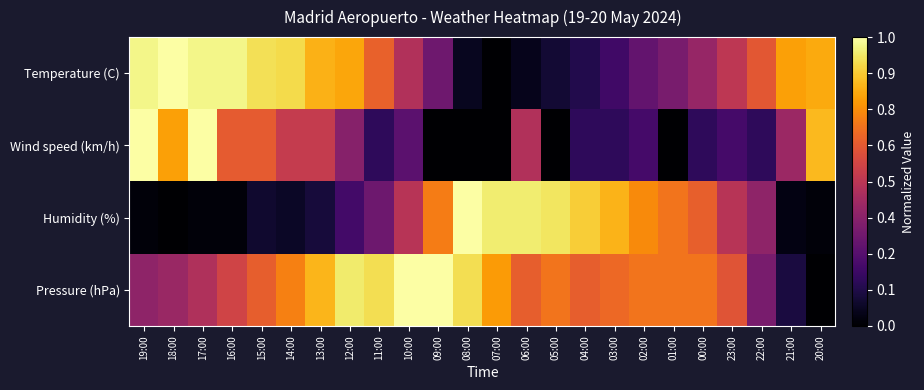

Reading right to left, what are all the values shown in this chart?

Temperature (C): 20:00=0.8	21:00=0.8	22:00=0.6	23:00=0.5	00:00=0.4	01:00=0.3	02:00=0.3	03:00=0.2	04:00=0.1	05:00=0.1	06:00=0.0	07:00=0.0	08:00=0.1	09:00=0.3	10:00=0.5	11:00=0.6	12:00=0.8	13:00=0.8	14:00=0.9	15:00=0.9	16:00=1.0	17:00=1.0	18:00=1.0	19:00=1.0
Wind speed (km/h): 20:00=0.8	21:00=0.4	22:00=0.2	23:00=0.2	00:00=0.2	01:00=0.0	02:00=0.2	03:00=0.2	04:00=0.2	05:00=0.0	06:00=0.5	07:00=0.0	08:00=0.0	09:00=0.0	10:00=0.3	11:00=0.2	12:00=0.4	13:00=0.5	14:00=0.5	15:00=0.6	16:00=0.6	17:00=1.0	18:00=0.8	19:00=1.0
Humidity (%): 20:00=0.0	21:00=0.0	22:00=0.4	23:00=0.5	00:00=0.6	01:00=0.7	02:00=0.7	03:00=0.8	04:00=0.9	05:00=0.9	06:00=0.9	07:00=0.9	08:00=1.0	09:00=0.7	10:00=0.5	11:00=0.3	12:00=0.2	13:00=0.1	14:00=0.1	15:00=0.1	16:00=0.0	17:00=0.0	18:00=0.0	19:00=0.0
Pressure (hPa): 20:00=0.0	21:00=0.1	22:00=0.3	23:00=0.6	00:00=0.7	01:00=0.7	02:00=0.7	03:00=0.7	04:00=0.6	05:00=0.7	06:00=0.6	07:00=0.8	08:00=0.9	09:00=1.0	10:00=1.0	11:00=0.9	12:00=0.9	13:00=0.8	14:00=0.7	15:00=0.6	16:00=0.6	17:00=0.5	18:00=0.4	19:00=0.4